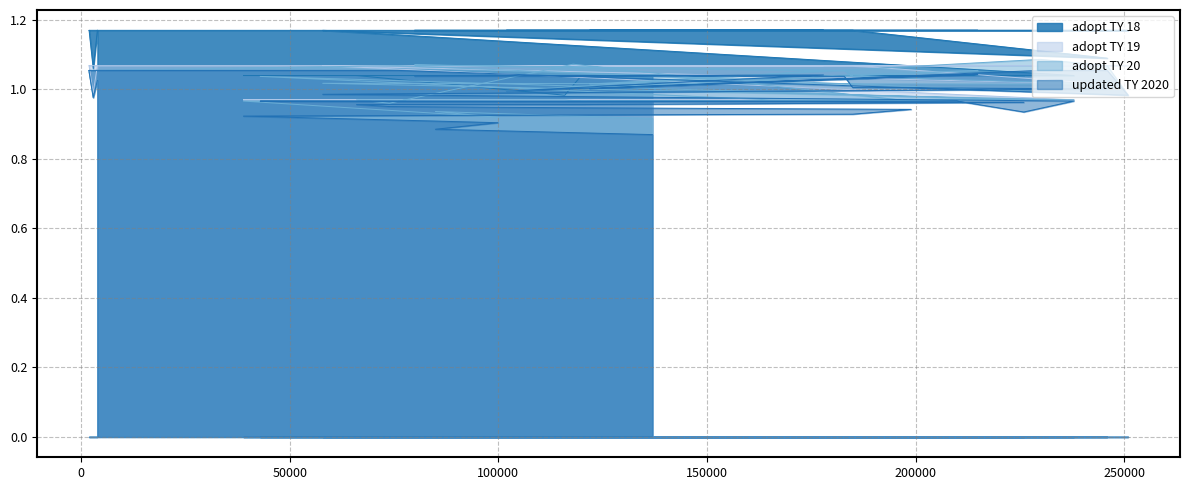

Where is the first local maximum for adopt TY 19?

57907